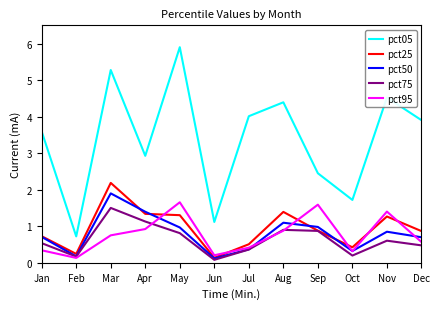

Rank the series by their maximum value, from highest to lowest.

pct05, pct25, pct50, pct95, pct75